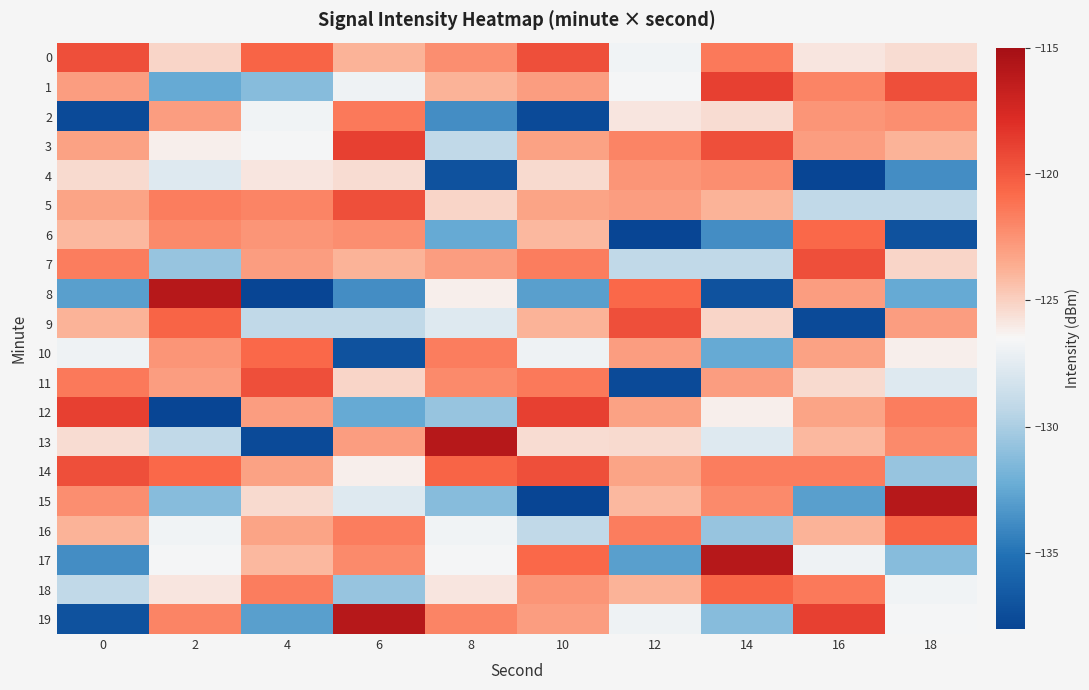

List the series in order of their peak value, lowest first.

4, 2, 6, 10, 16, 18, 5, 14, 0, 7, 9, 11, 1, 3, 12, 8, 13, 15, 17, 19